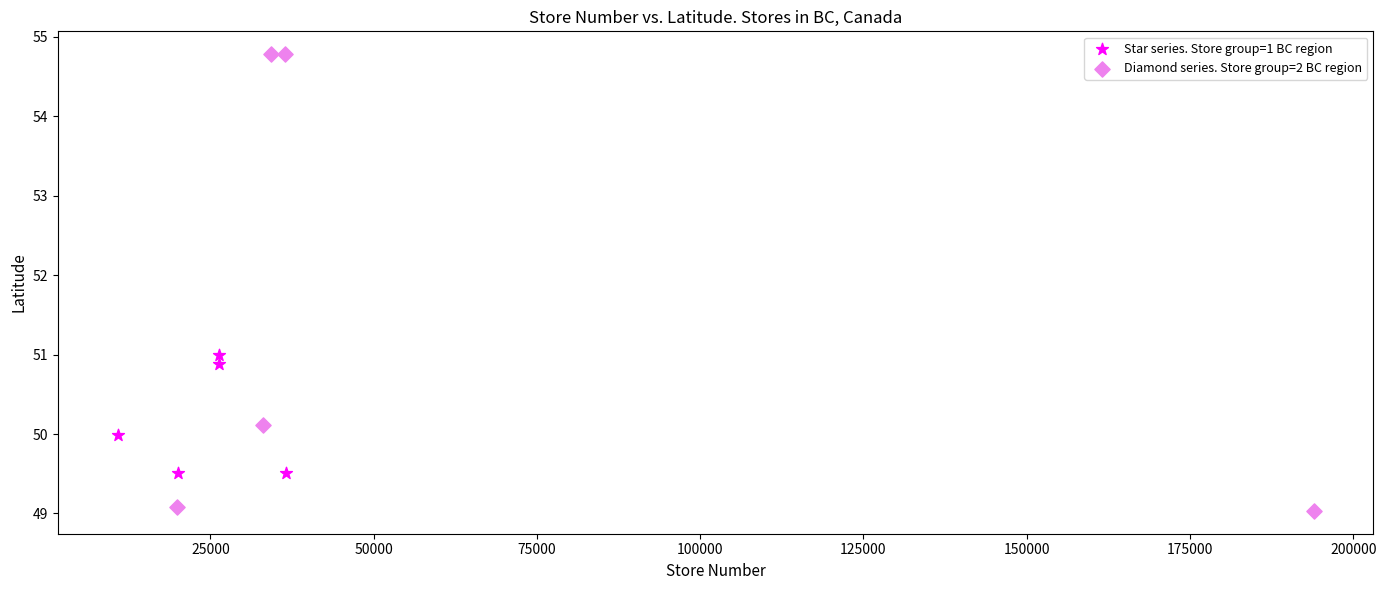

Which series has the widest spread of Y values?

Diamond series. Store group=2 BC region